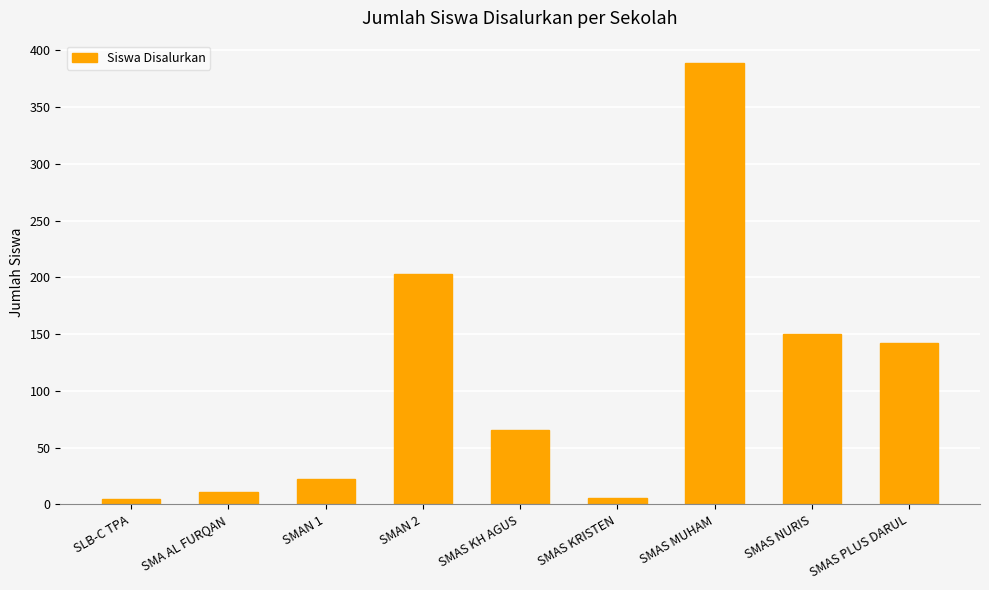

What is the greatest value displayed?

389